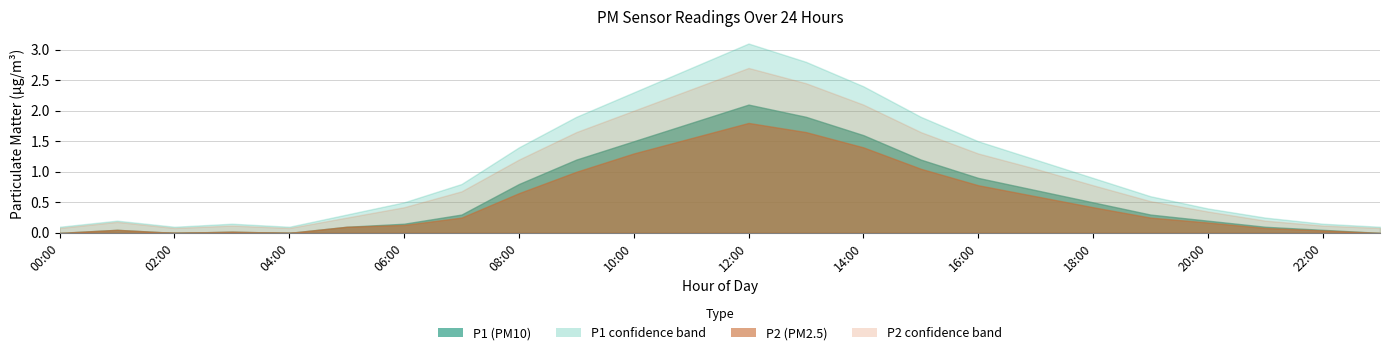

True or false: P1 has a value of 0.5 at 10:00.

False